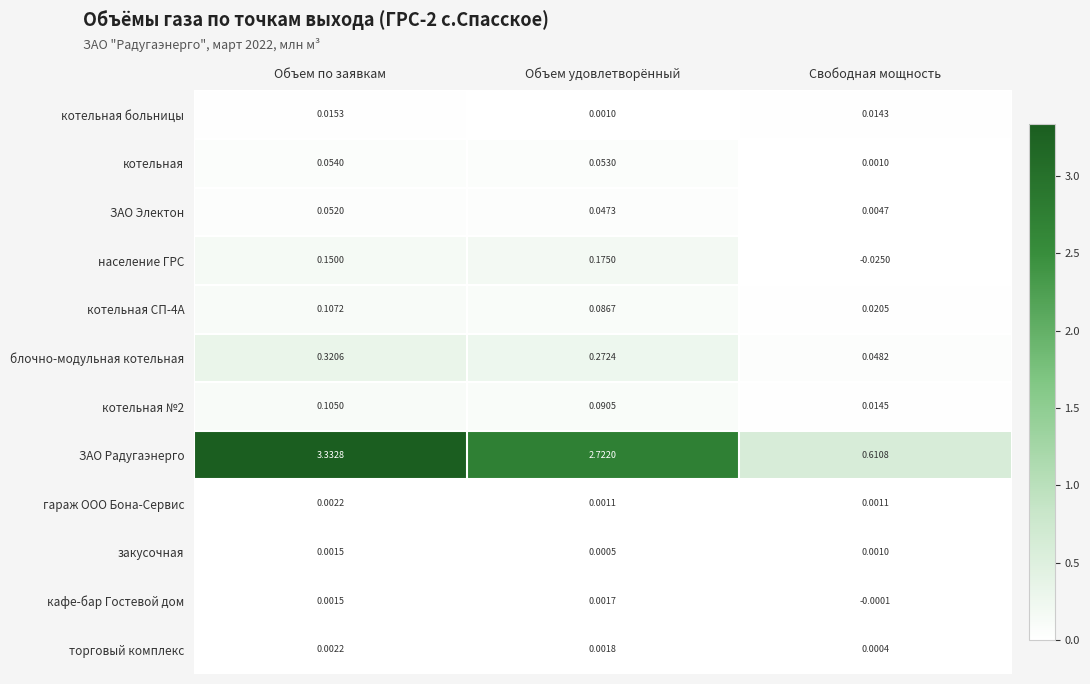

Which series has the largest range (max minus min)?

ЗАО Радугаэнерго